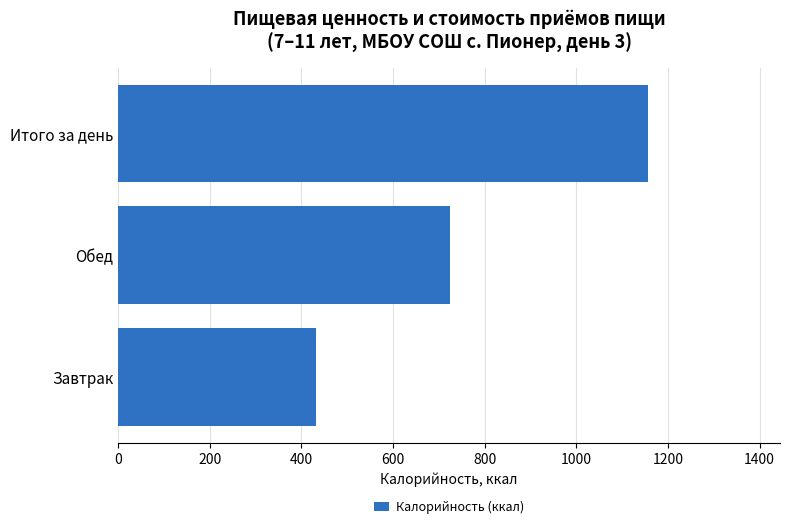

Reading bottom to top, transcribe all the data shown in this chart.

431.3	724.4	1155.7